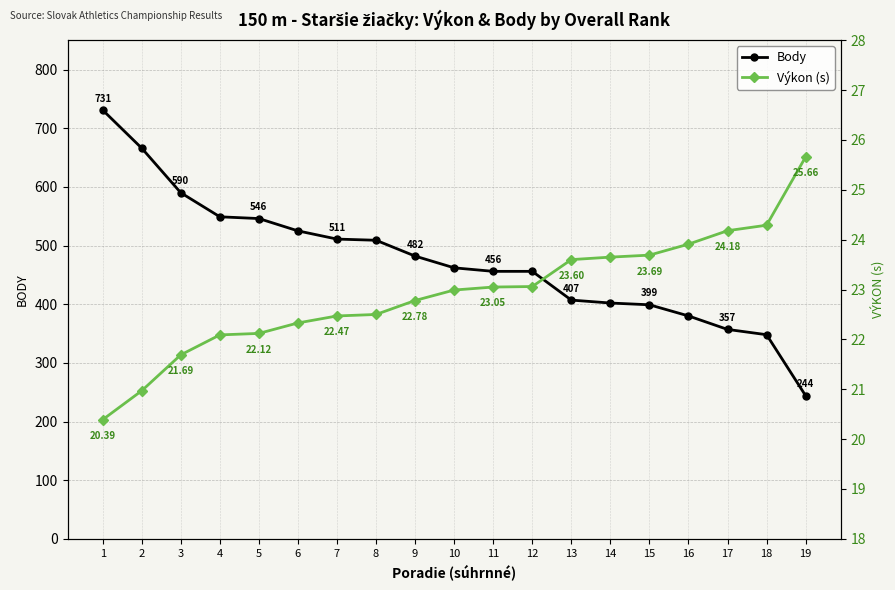

True or false: Výkon (s) and Body intersect in this chart.

False